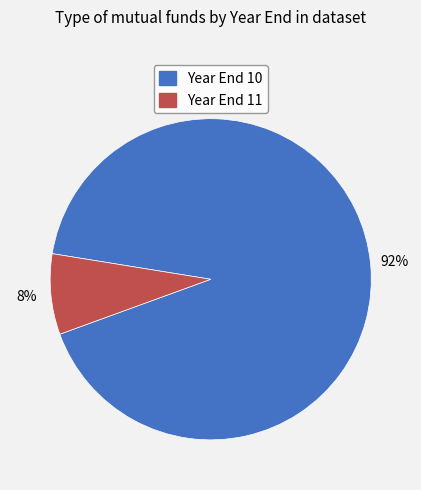

Which category has the smallest portion of the pie?

Year End 11